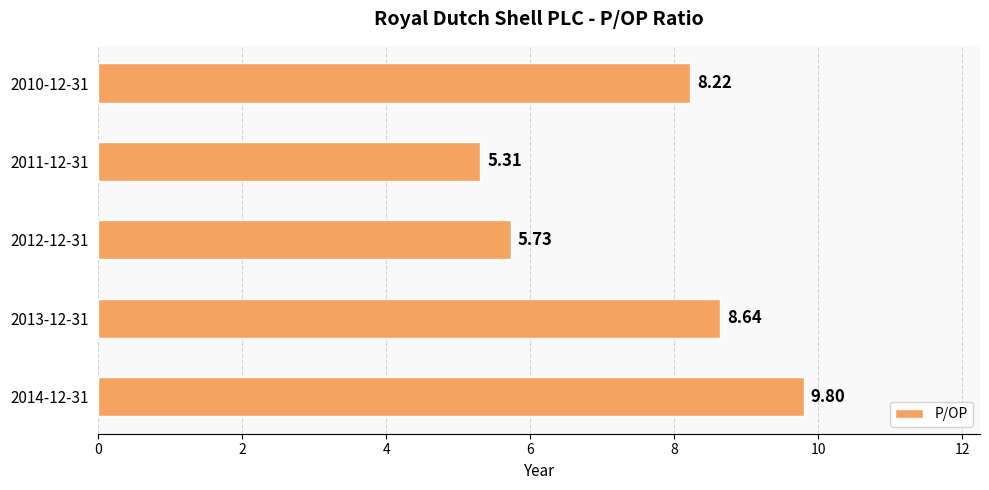

Rank the categories by value from lowest to highest.

2011-12-31, 2012-12-31, 2010-12-31, 2013-12-31, 2014-12-31